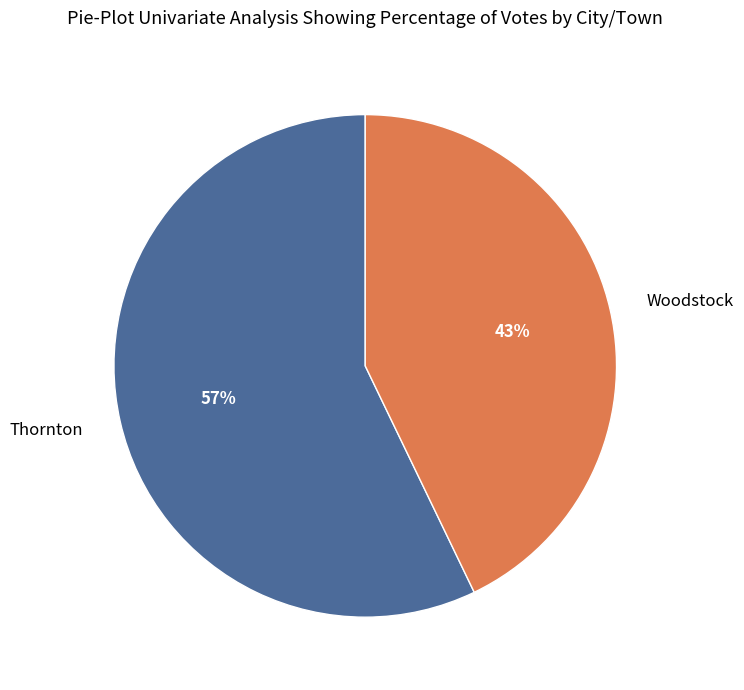

Does Woodstock account for over 50% of the chart?

No